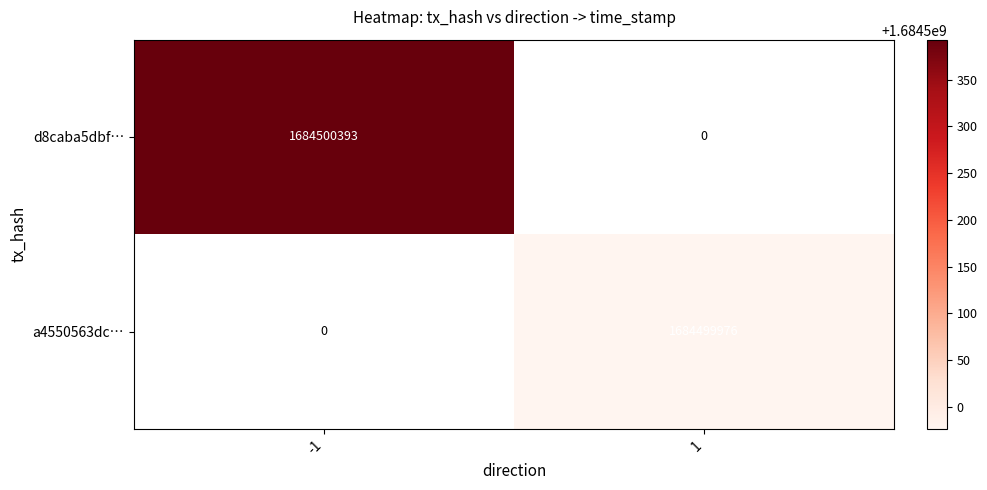

Reading left to right, extract all data points from this chart.

d8caba5dbf32ce020363f3f50de27601e07cb01: 1684500393	0
a4550563dcfa96a311a591670e9d672335c7986: 0	1684499976